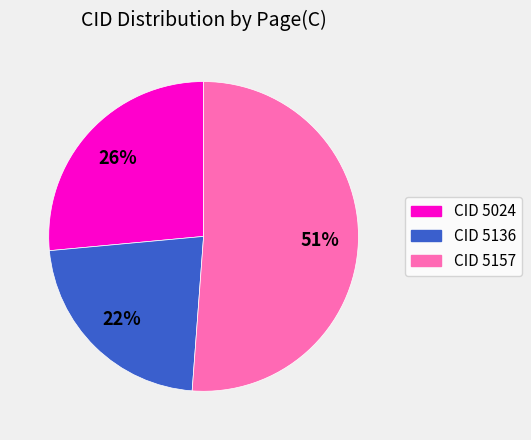

To the nearest percent, what percentage of the pie is CID 5024?

26%